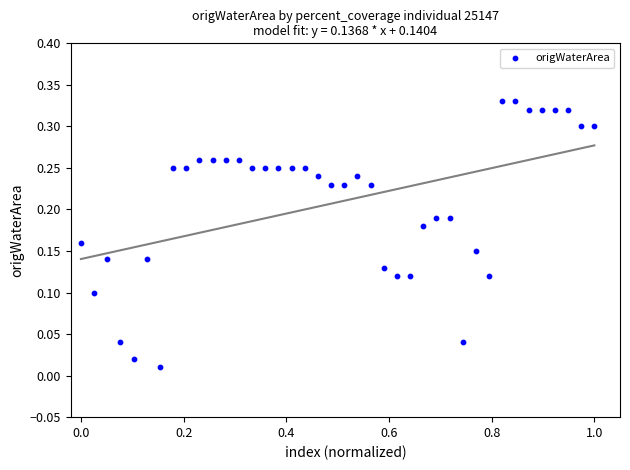

What is the range of X values (max minus min)?

1.0